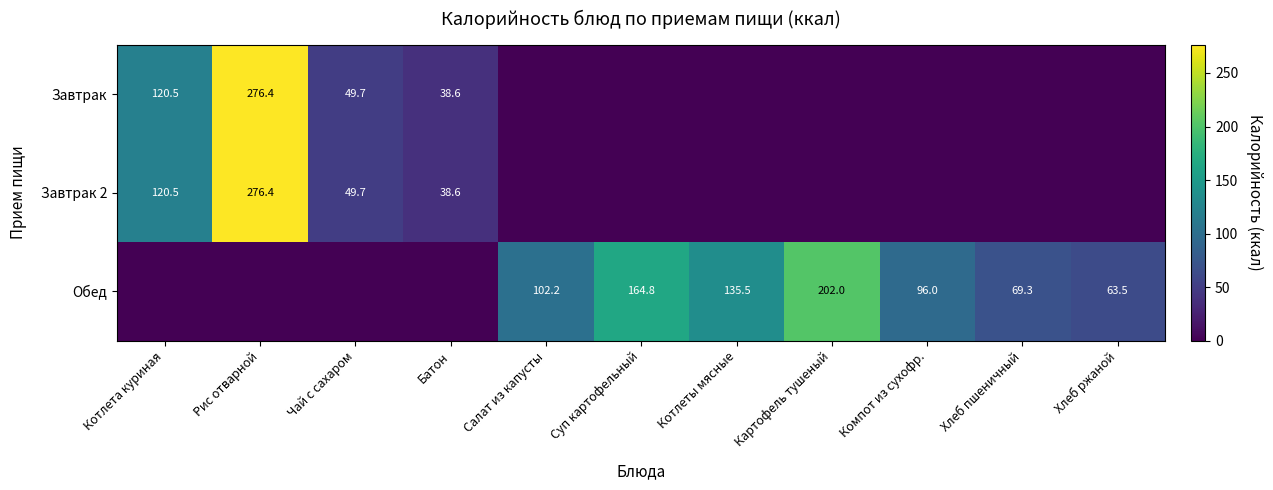

The Завтрак 2 series shows 52.0 at Батон. True or false?

False